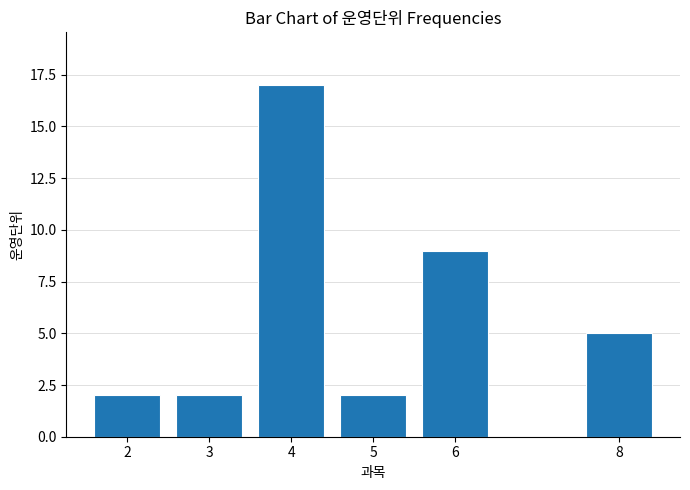

Which has a higher value, 5 or 8?

8